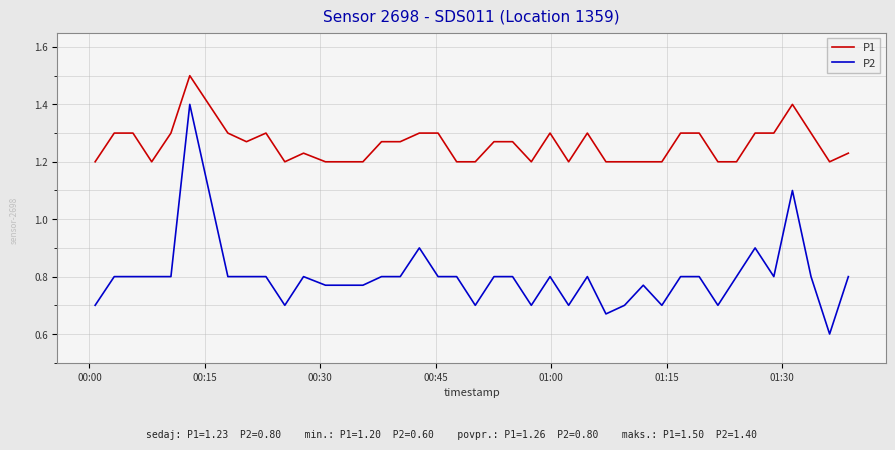

Which series has the largest total across all categories?

P1